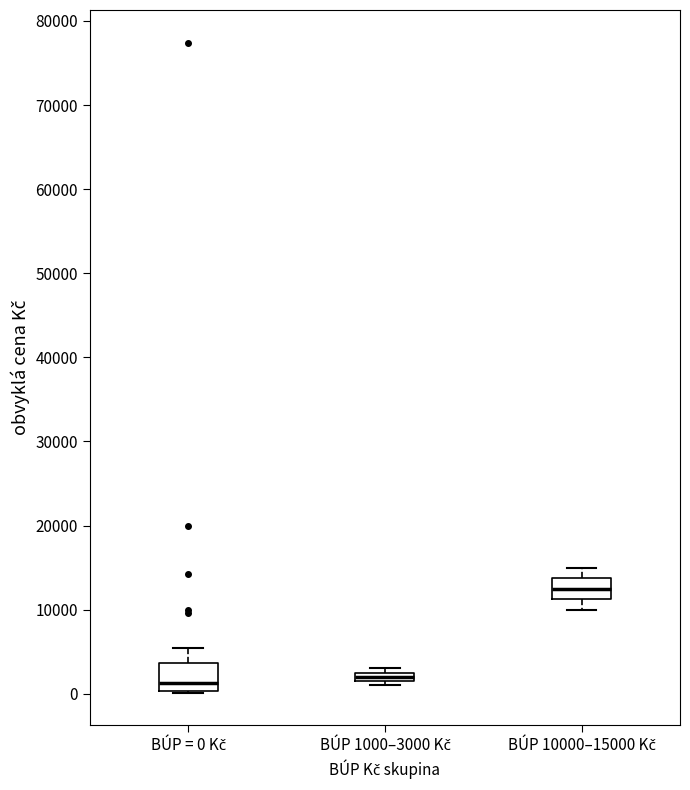

Which box's median line is the highest?

BÚP 10000–15000 Kč